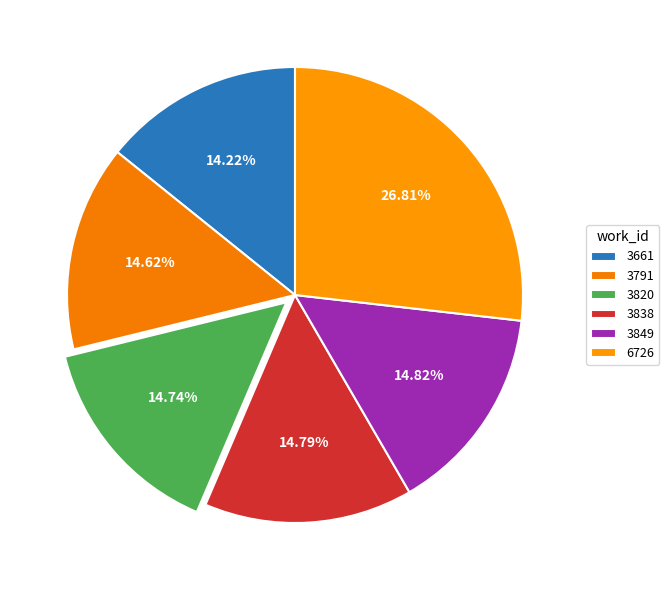

What is the largest slice in the pie chart?

6726